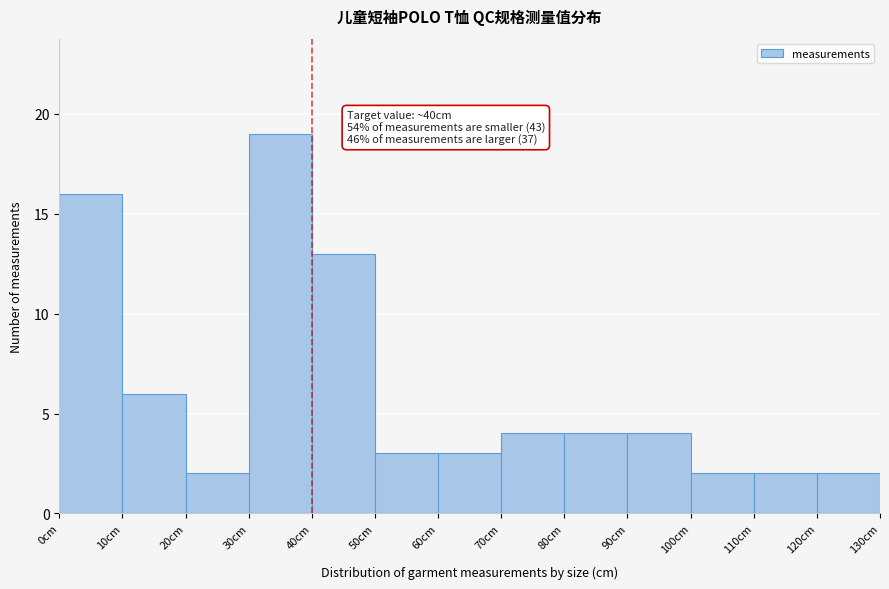

Over which range of the x-axis is the bar tallest?

30 to 40